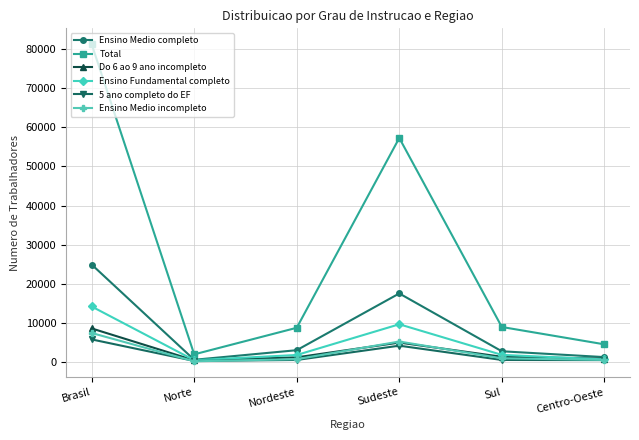

At which label is Ensino Medio completo closest to 12706?

Sudeste